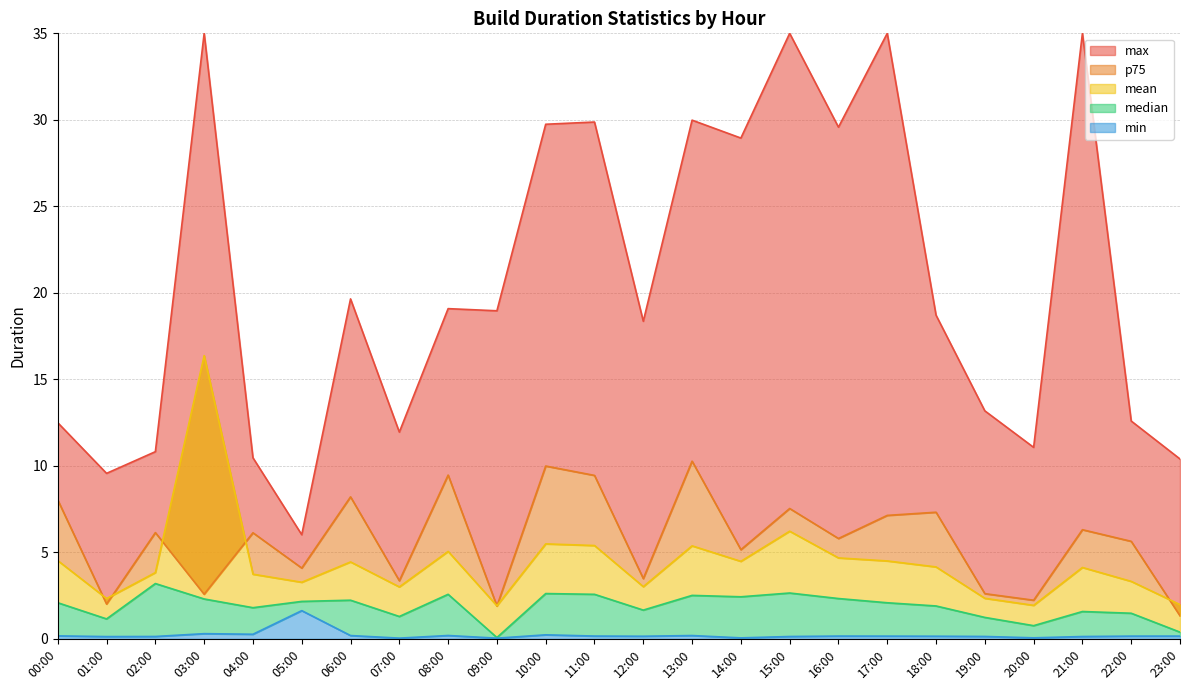

In mean, how many points are lower than both neighbors (excluding endpoints)?

7